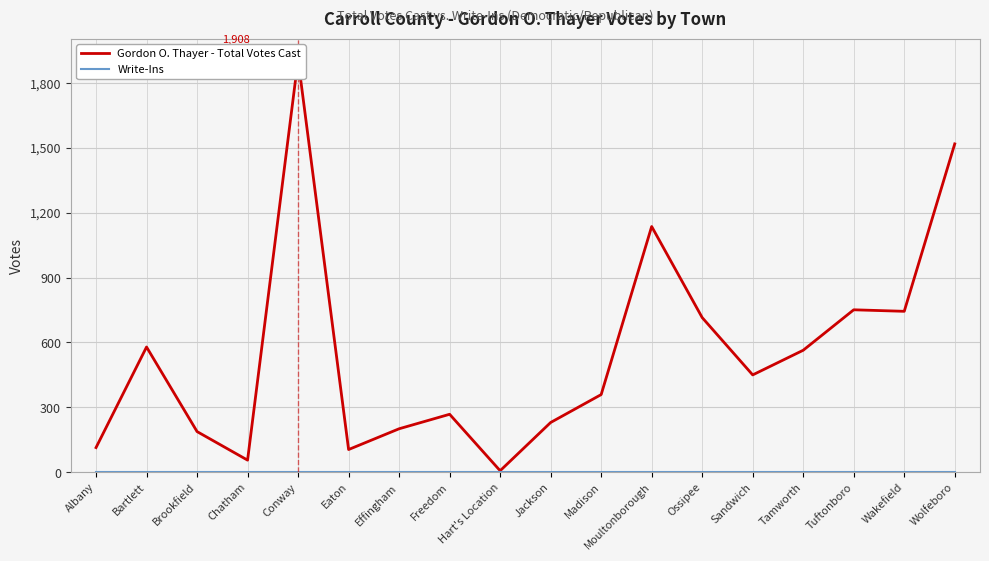

How many values in the Gordon O. Thayer - Total Votes Cast series are below 450?

9